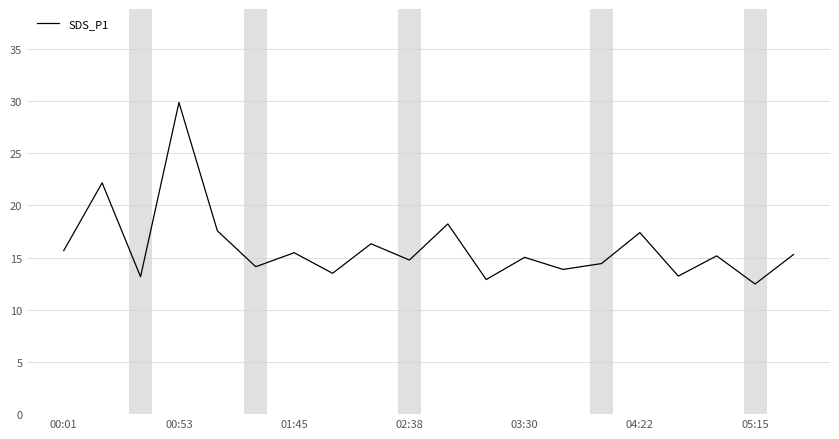

What is the minimum value shown in the chart?

12.5